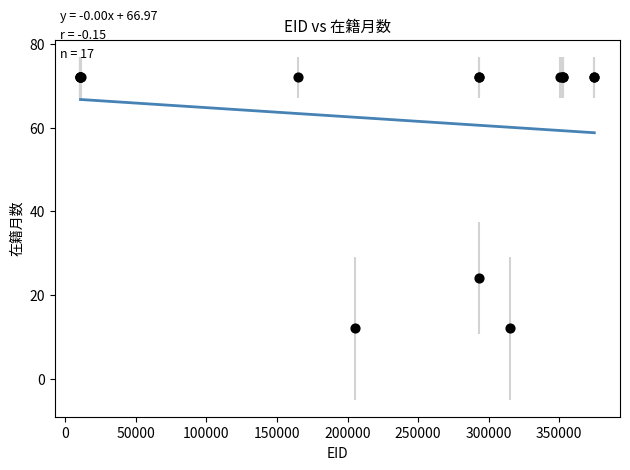

What Y value in the scatter plot is closest to 42?

24